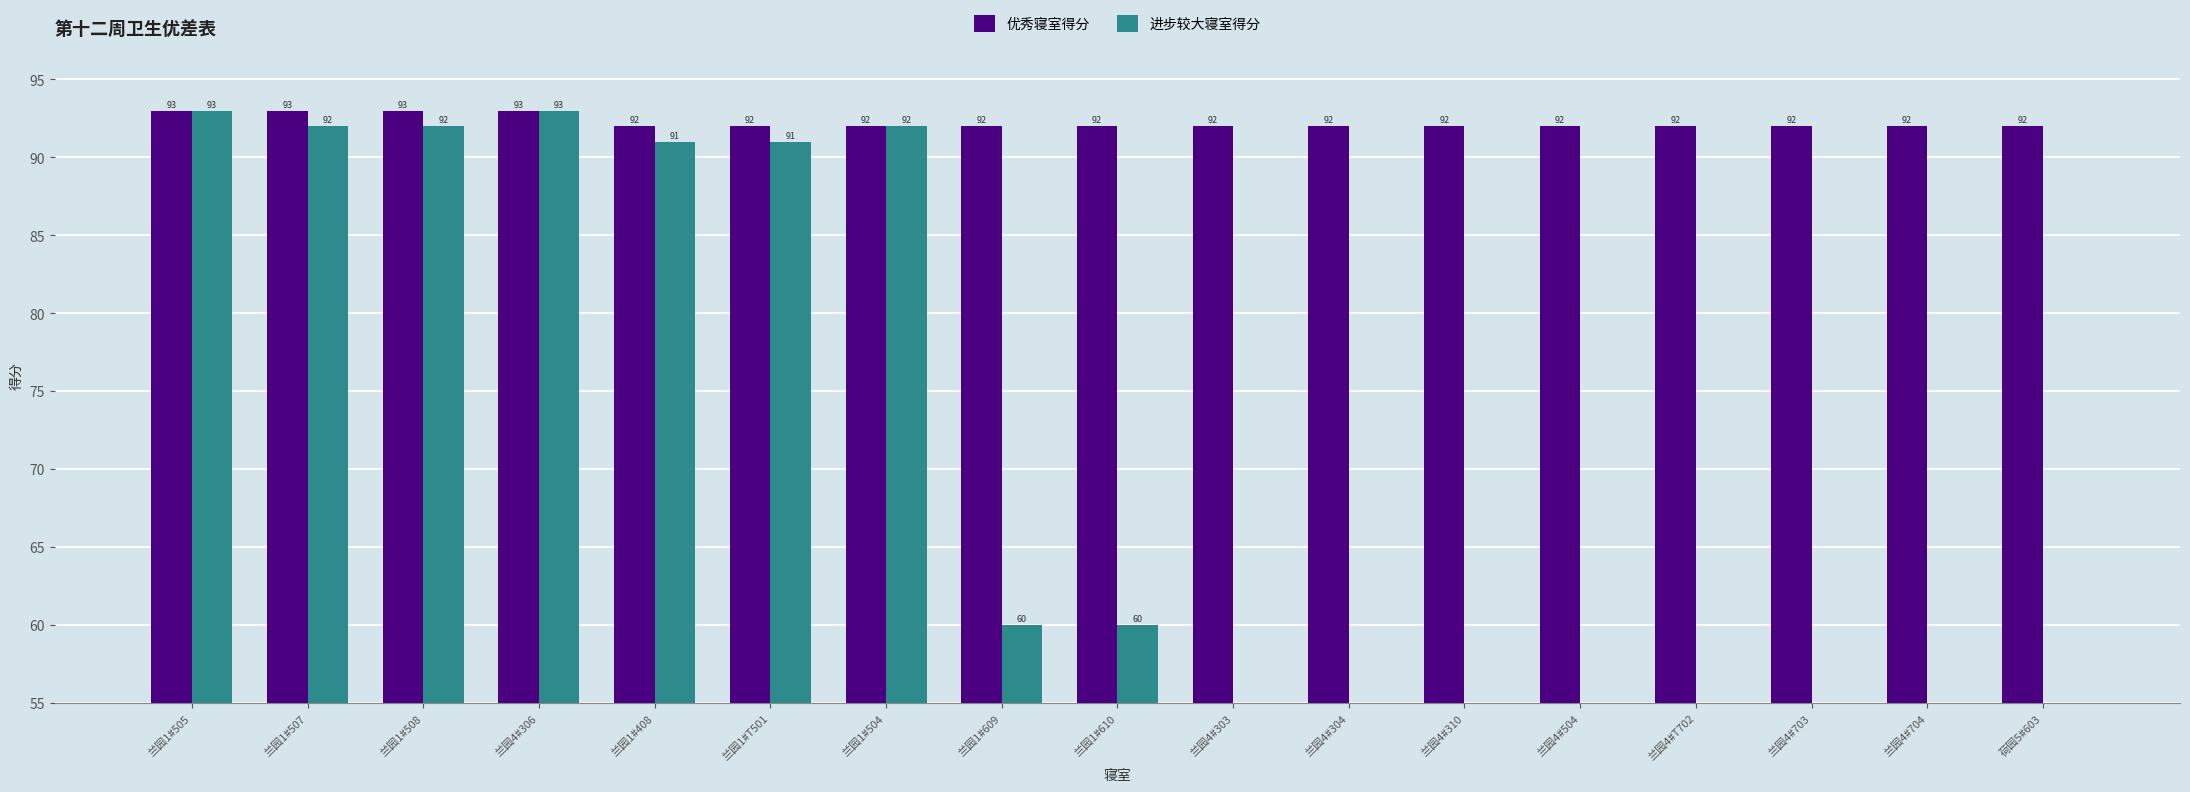

What is the difference between the highest and lowest values at 兰园4#704?

92